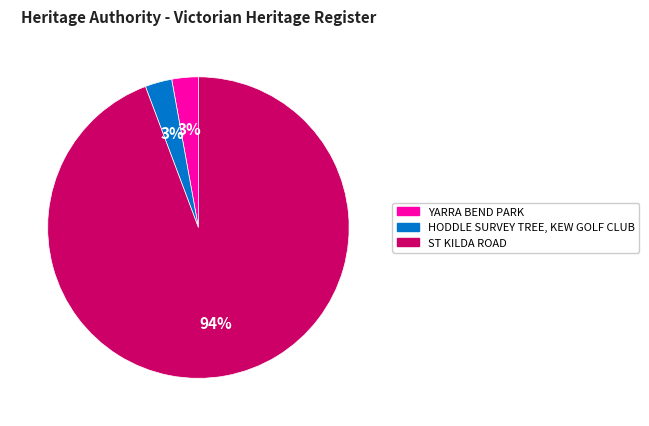

Which has a higher value, ST KILDA ROAD or HODDLE SURVEY TREE, KEW GOLF CLUB?

ST KILDA ROAD